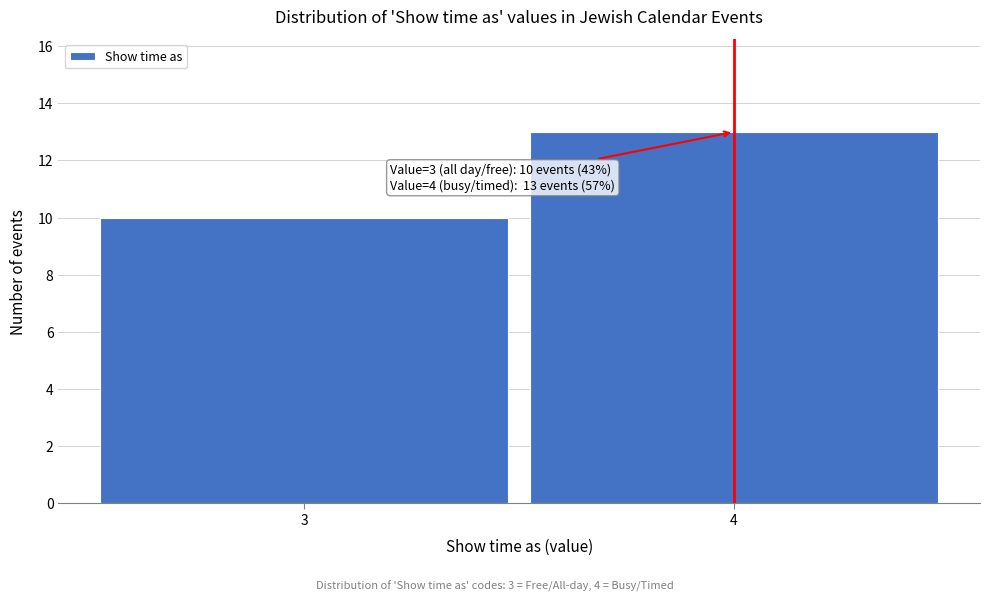

Reading right to left, what are all the values shown in this chart?

4=13	3=10